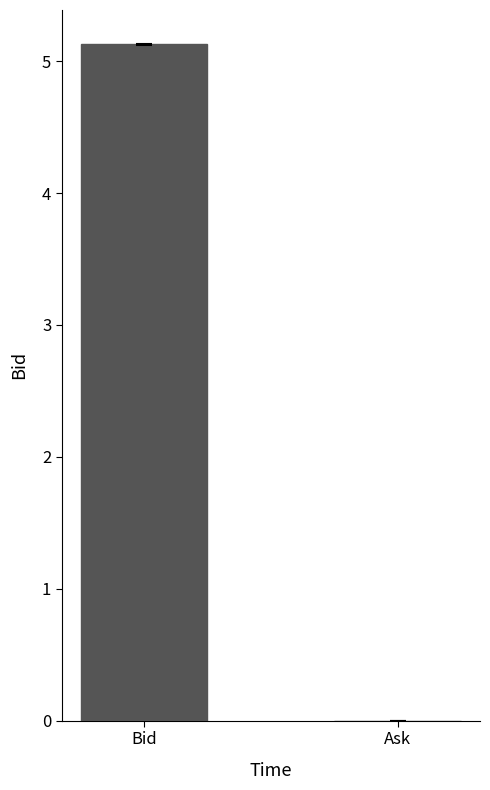

Is it true that the value at Ask is 0.0?

True